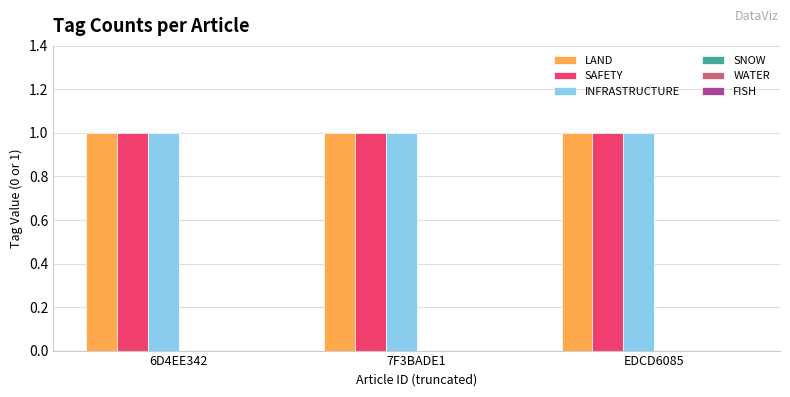

Which series has the largest total across all categories?

LAND